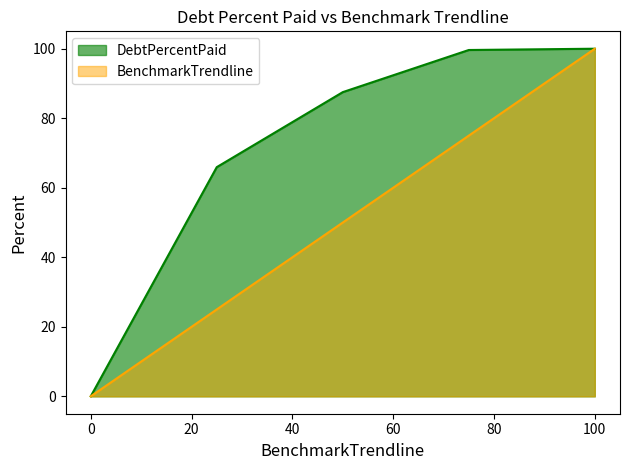

How many values in the DebtPercentPaid series exceed 87?

3